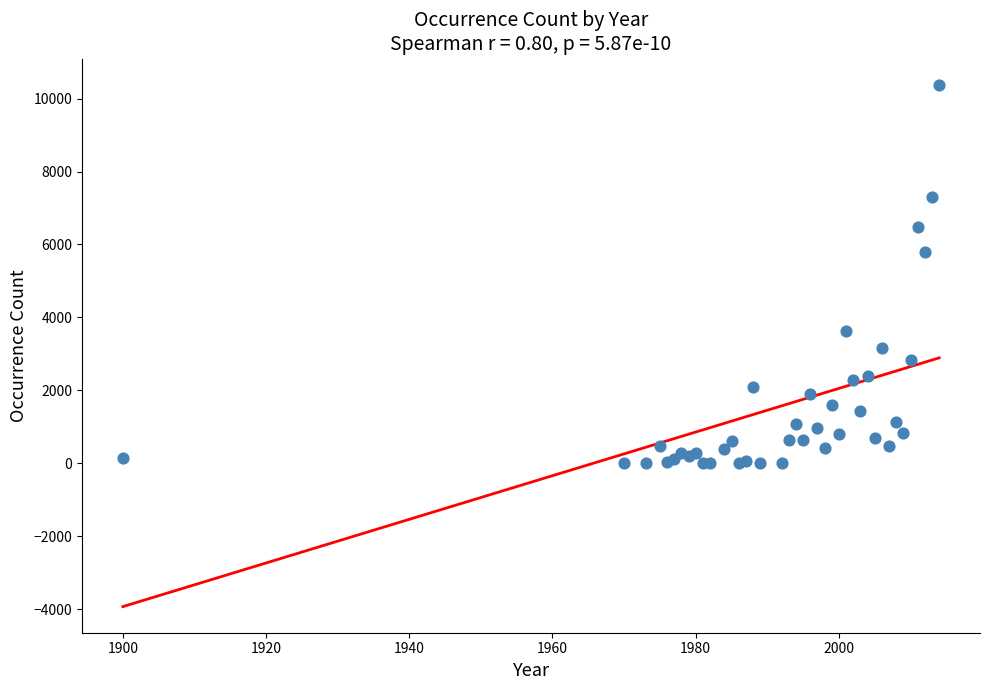

What Y value in the scatter plot is closest to 5191?

5804